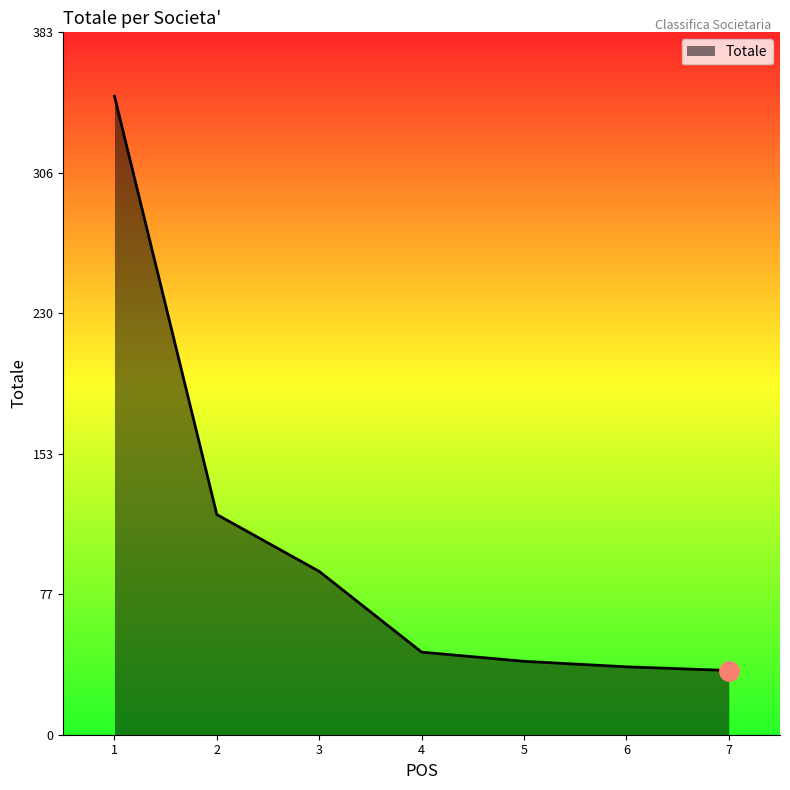

True or false: there are more than 1 points higher than both neighbors.

False